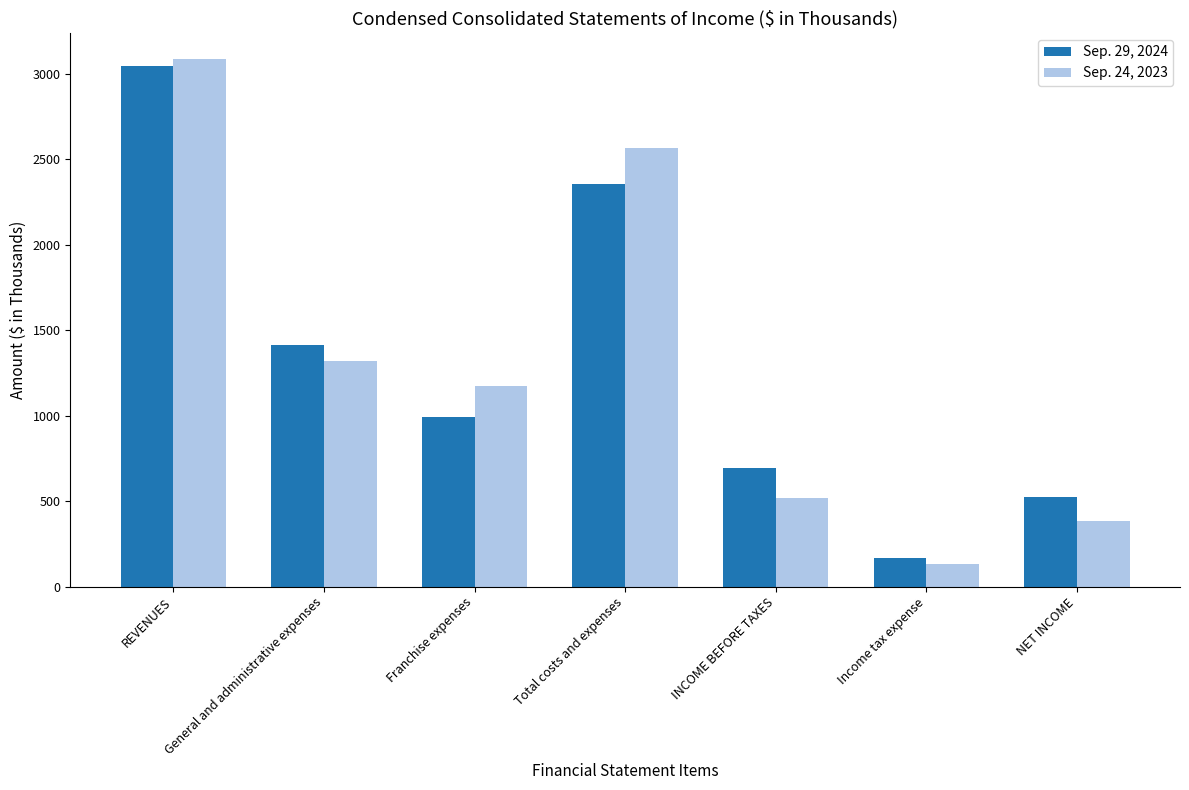

Reading left to right, transcribe all the data shown in this chart.

Sep. 29, 2024: REVENUES=3050	General and administrative expenses=1416	Franchise expenses=995	Total costs and expenses=2355	INCOME BEFORE TAXES=695	Income tax expense=169	NET INCOME=526
Sep. 24, 2023: REVENUES=3087	General and administrative expenses=1319	Franchise expenses=1172	Total costs and expenses=2569	INCOME BEFORE TAXES=518	Income tax expense=132	NET INCOME=386